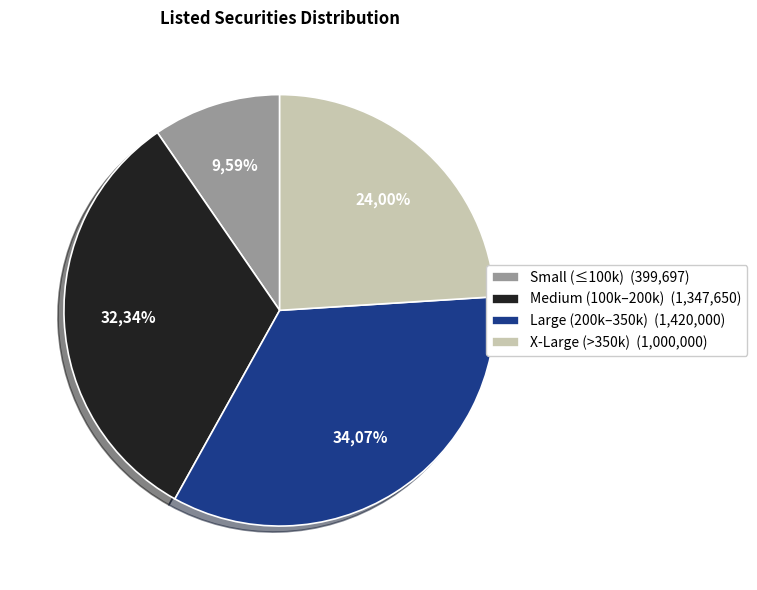

Is ELHAB1 (250000) the majority of the pie?

No